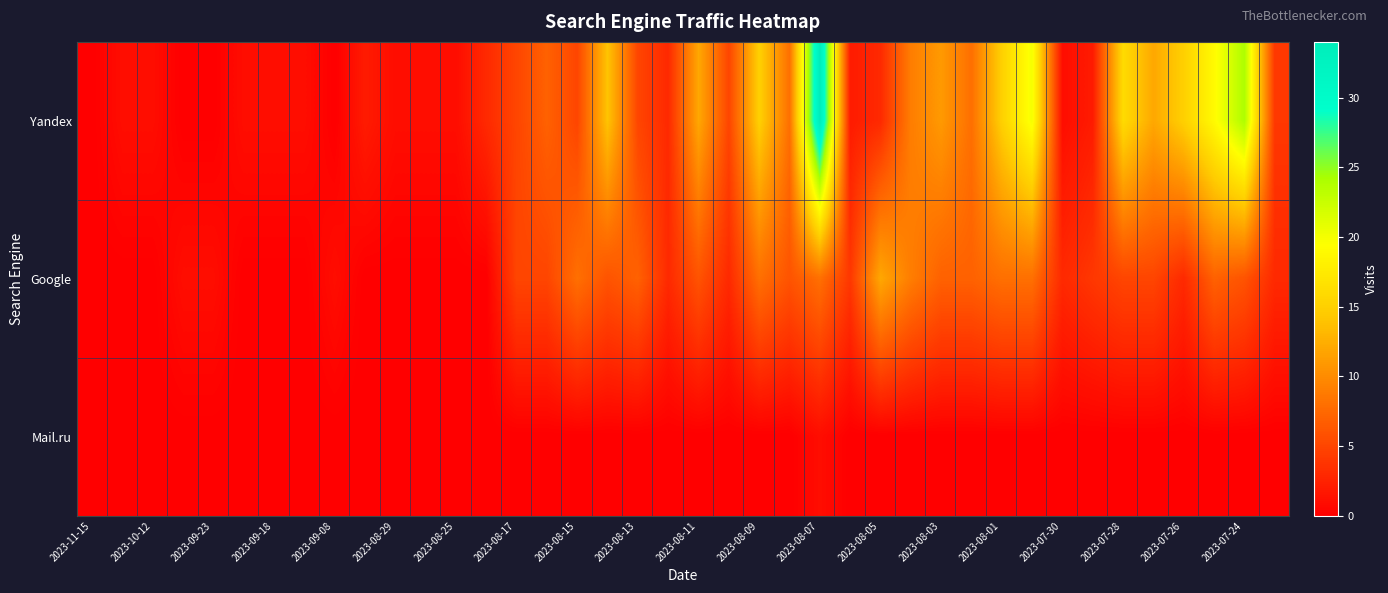

How many categories are shown in the chart?

40